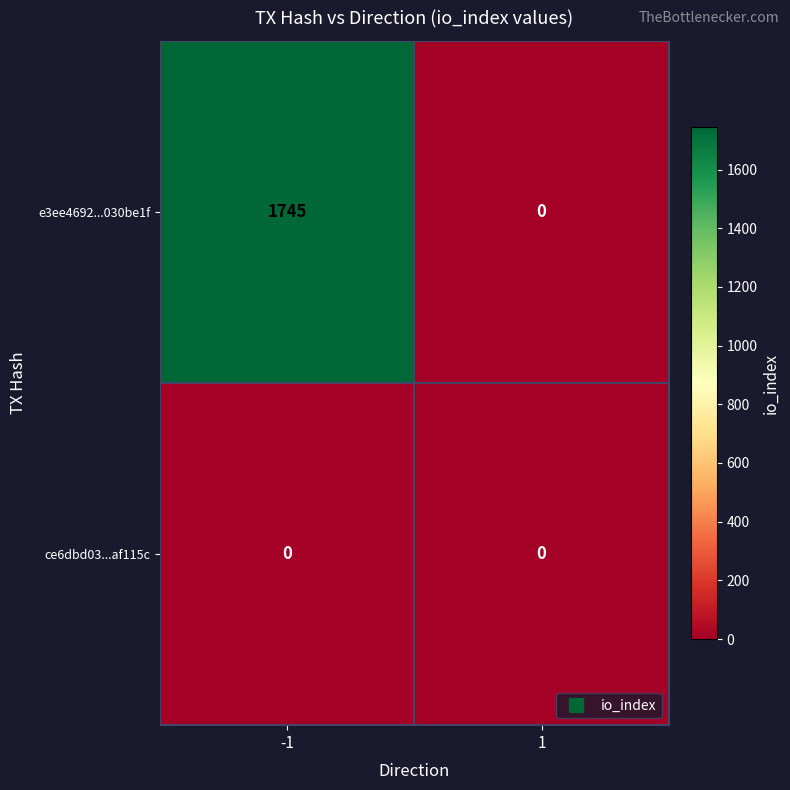

How many distinct data groups are displayed?

2